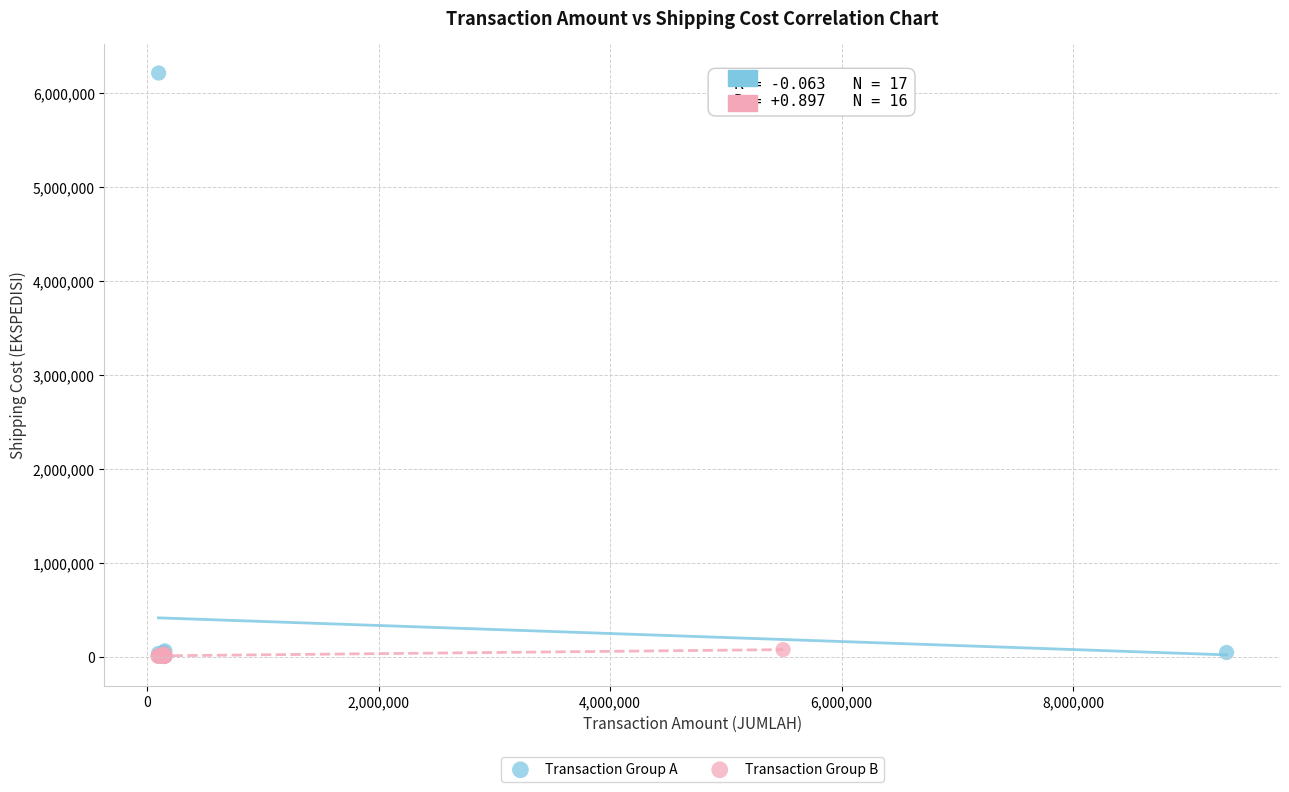

Which series has the widest spread of Y values?

Transaction Group A